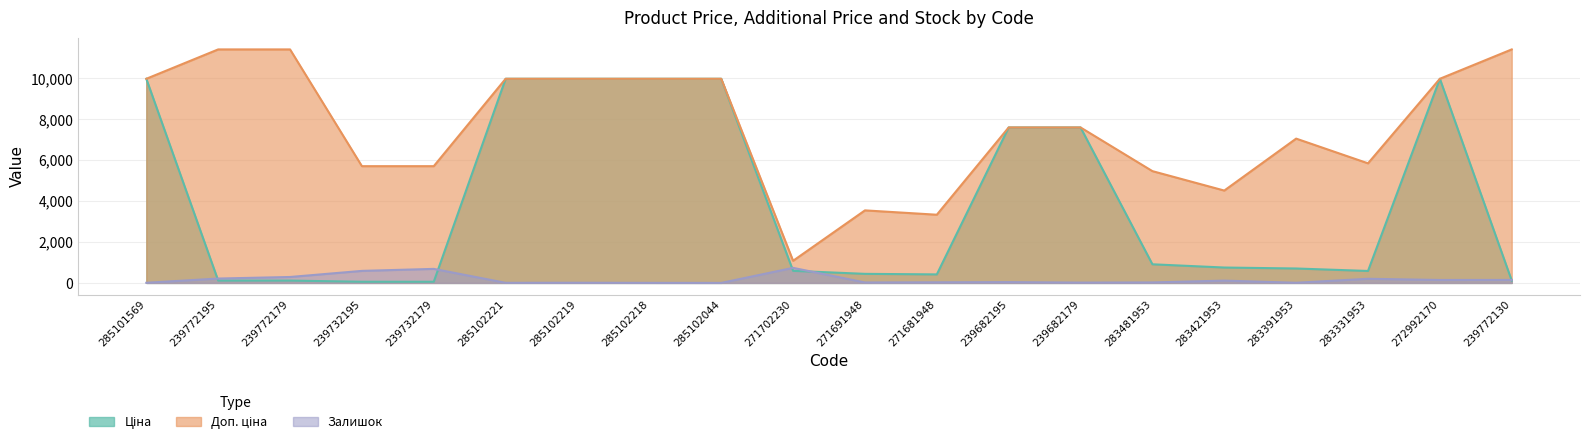

Reading left to right, list all the values displayed in this chart.

Ціна: 285101569=9975.0	239772195=114.1	239772179=114.1	239732195=57.0	239732179=57.0	285102221=9975.0	285102219=9975.0	285102218=9975.0	285102044=9975.0	271702230=589.9	271691948=443.1	271681948=416.6	239682195=7596.5	239682179=7596.5	283481953=910.4	283421953=752.2	283391953=705.1	283331953=584.4	272992170=9975.0	239772130=114.1
Доп. ціна: 285101569=9975.0	239772195=11410.0	239772179=11410.0	239732195=5705.0	239732179=5705.0	285102221=9975.0	285102219=9975.0	285102218=9975.0	285102044=9975.0	271702230=1081.7	271691948=3545.0	271681948=3332.5	239682195=7596.5	239682179=7596.5	283481953=5462.3	283421953=4513.3	283391953=7051.3	283331953=5843.9	272992170=9975.0	239772130=11410.0
Залишок: 285101569=7.0	239772195=214.0	239772179=290.0	239732195=588.0	239732179=686.0	285102221=5.0	285102219=9.0	285102218=3.0	285102044=1.0	271702230=736.0	271691948=22.0	271681948=30.0	239682195=39.0	239682179=16.0	283481953=24.0	283421953=113.0	283391953=8.0	283331953=202.0	272992170=144.0	239772130=146.0